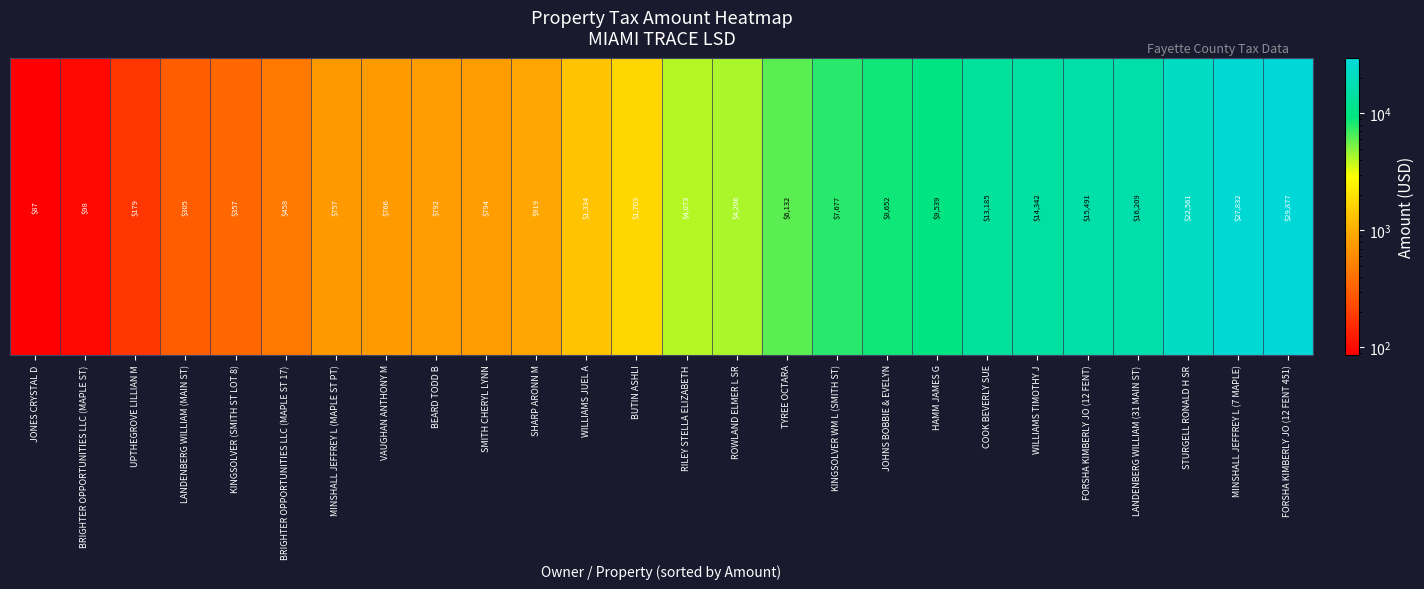

How many data points does each series have?

26